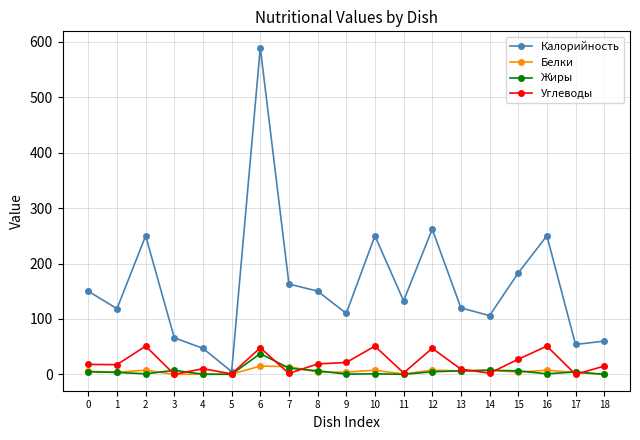

What is the maximum value shown in the chart?

589.5